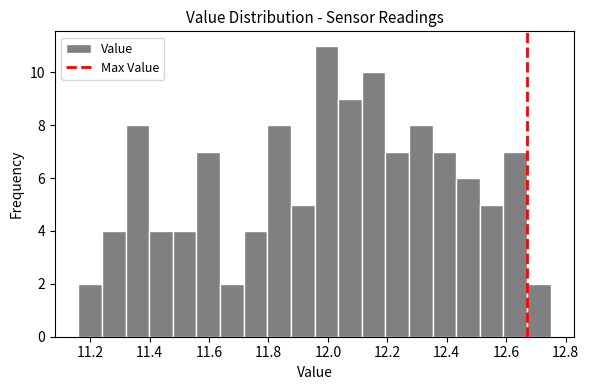

Read against the x-axis, roughly where is the centre of the tallest bar?

12.00